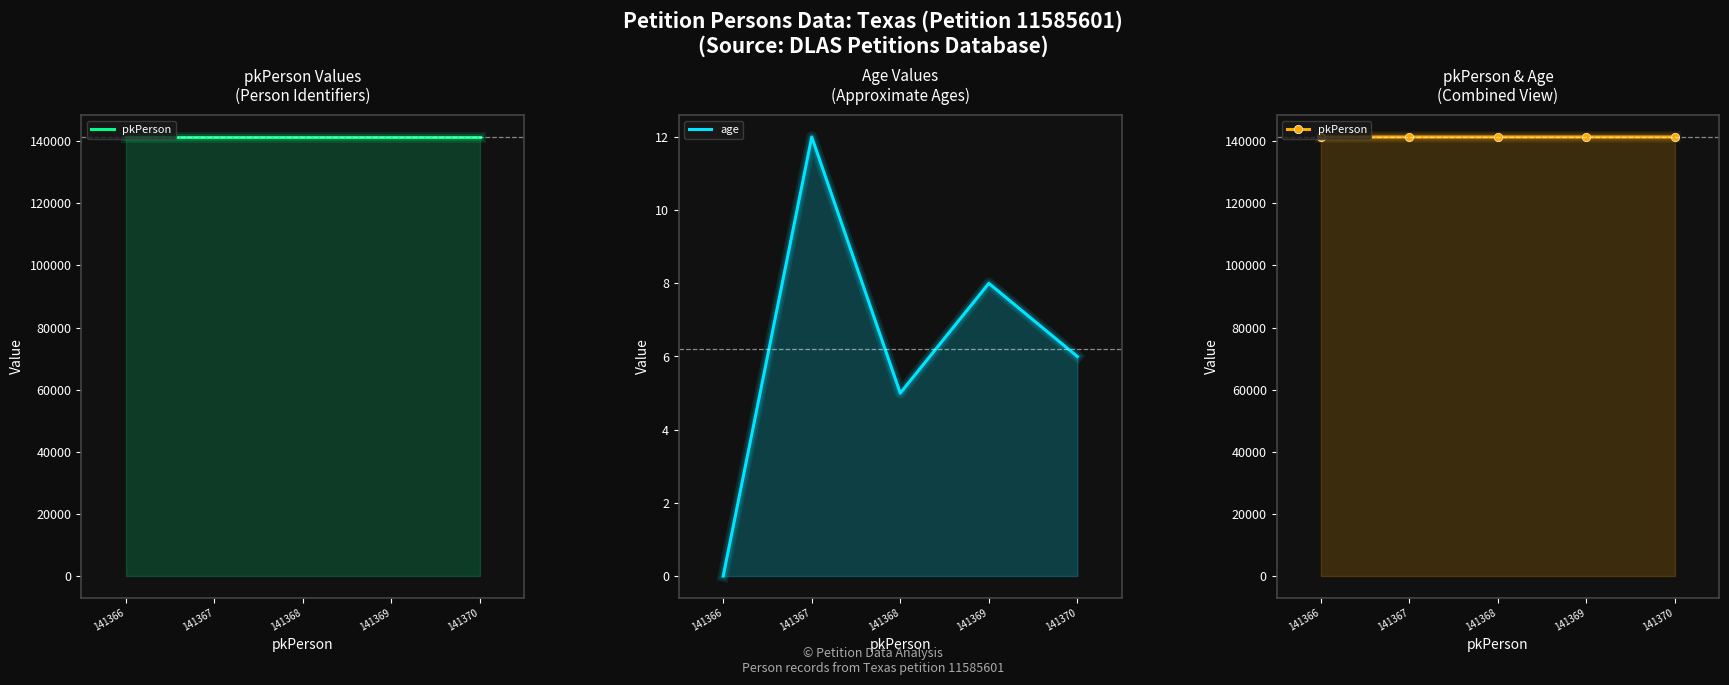

At which label is age closest to 6?

141370